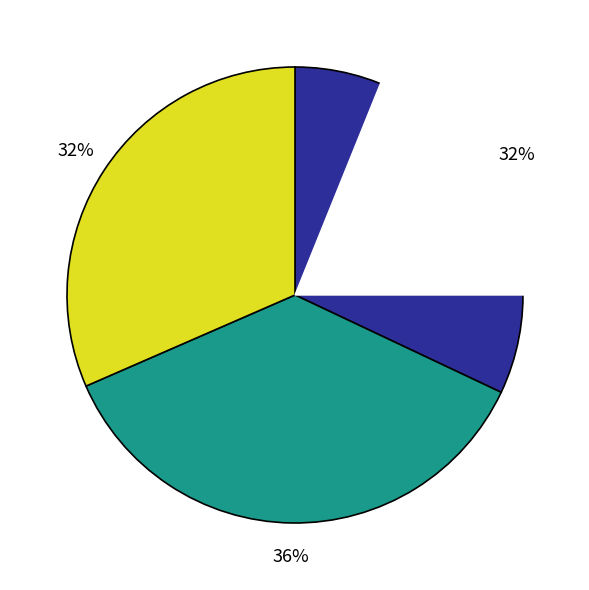

What percentage do Fri and Thu together represent?

9.2%